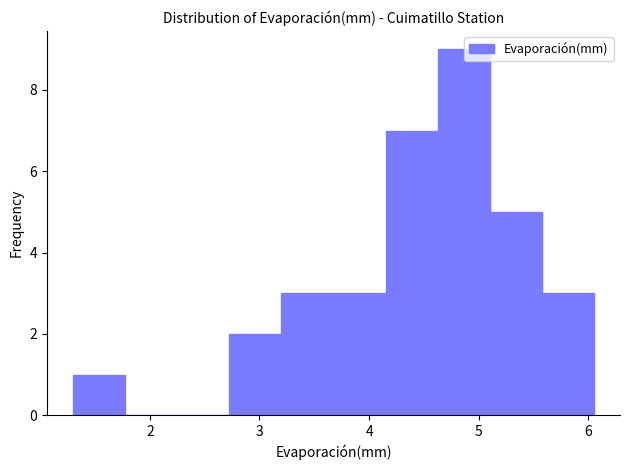

What is the height of the bar covering 3.2 to 3.7 on the x-axis? Neither the bar edges nor the heights are printed on the chart, so give them approximately, as read against the axes.

3